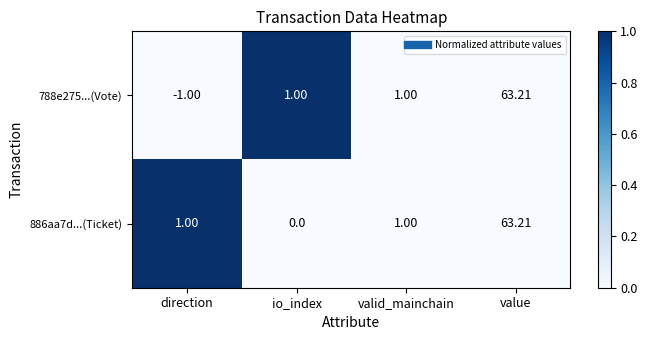

Which category has the highest value across all series?

value